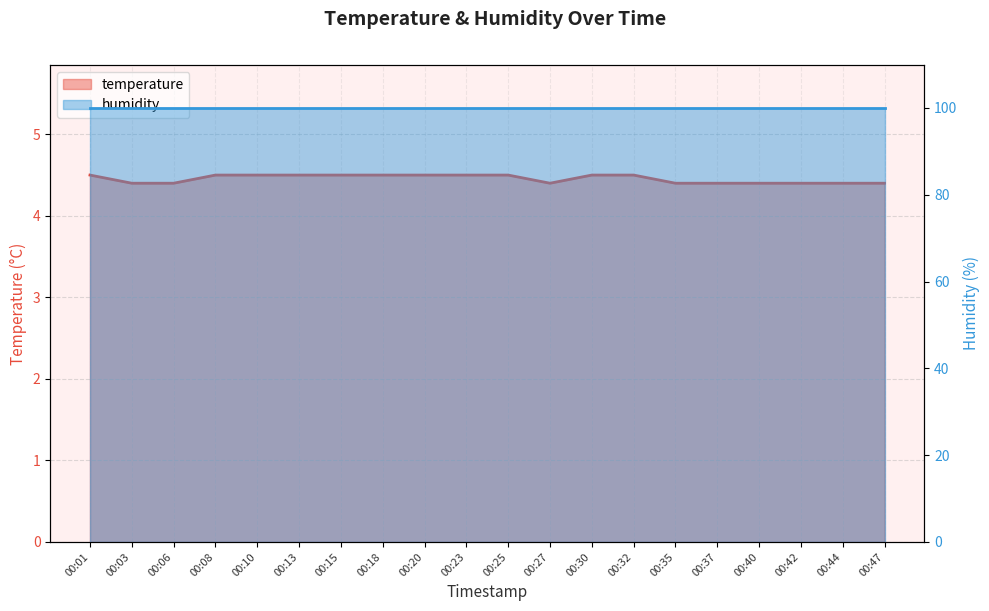

Reading left to right, transcribe all the data shown in this chart.

4.5	4.4	4.4	4.5	4.5	4.5	4.5	4.5	4.5	4.5	4.5	4.4	4.5	4.5	4.4	4.4	4.4	4.4	4.4	4.4